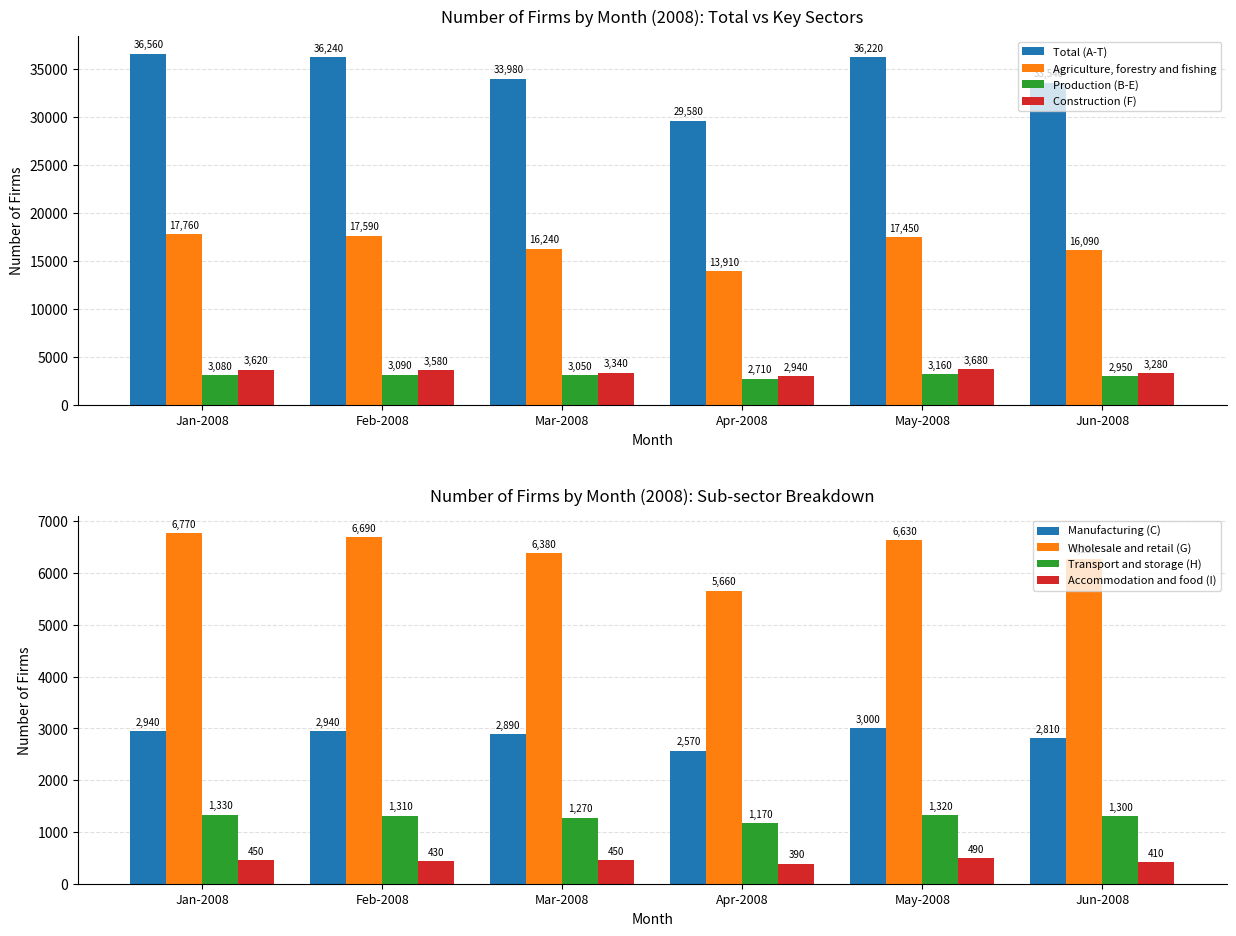

How many data points in Agriculture forestry fishing are less than 17450?

3